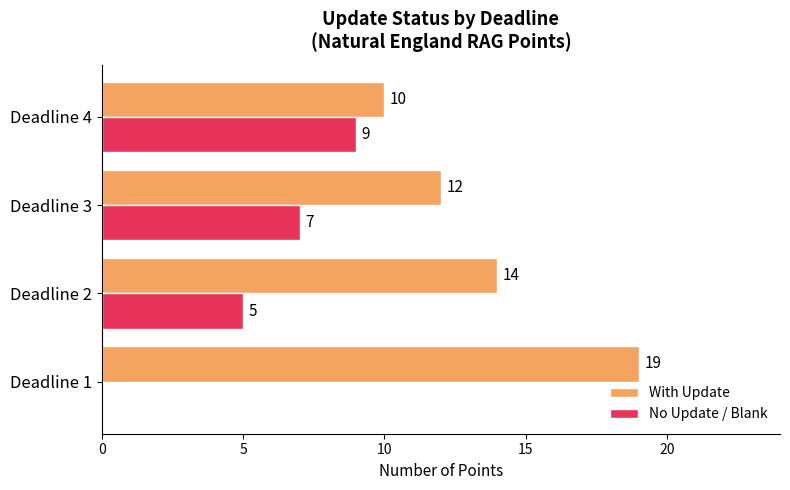

Is the value of No Update / Blank at Deadline 1 greater than the value of With Update at Deadline 4?

No